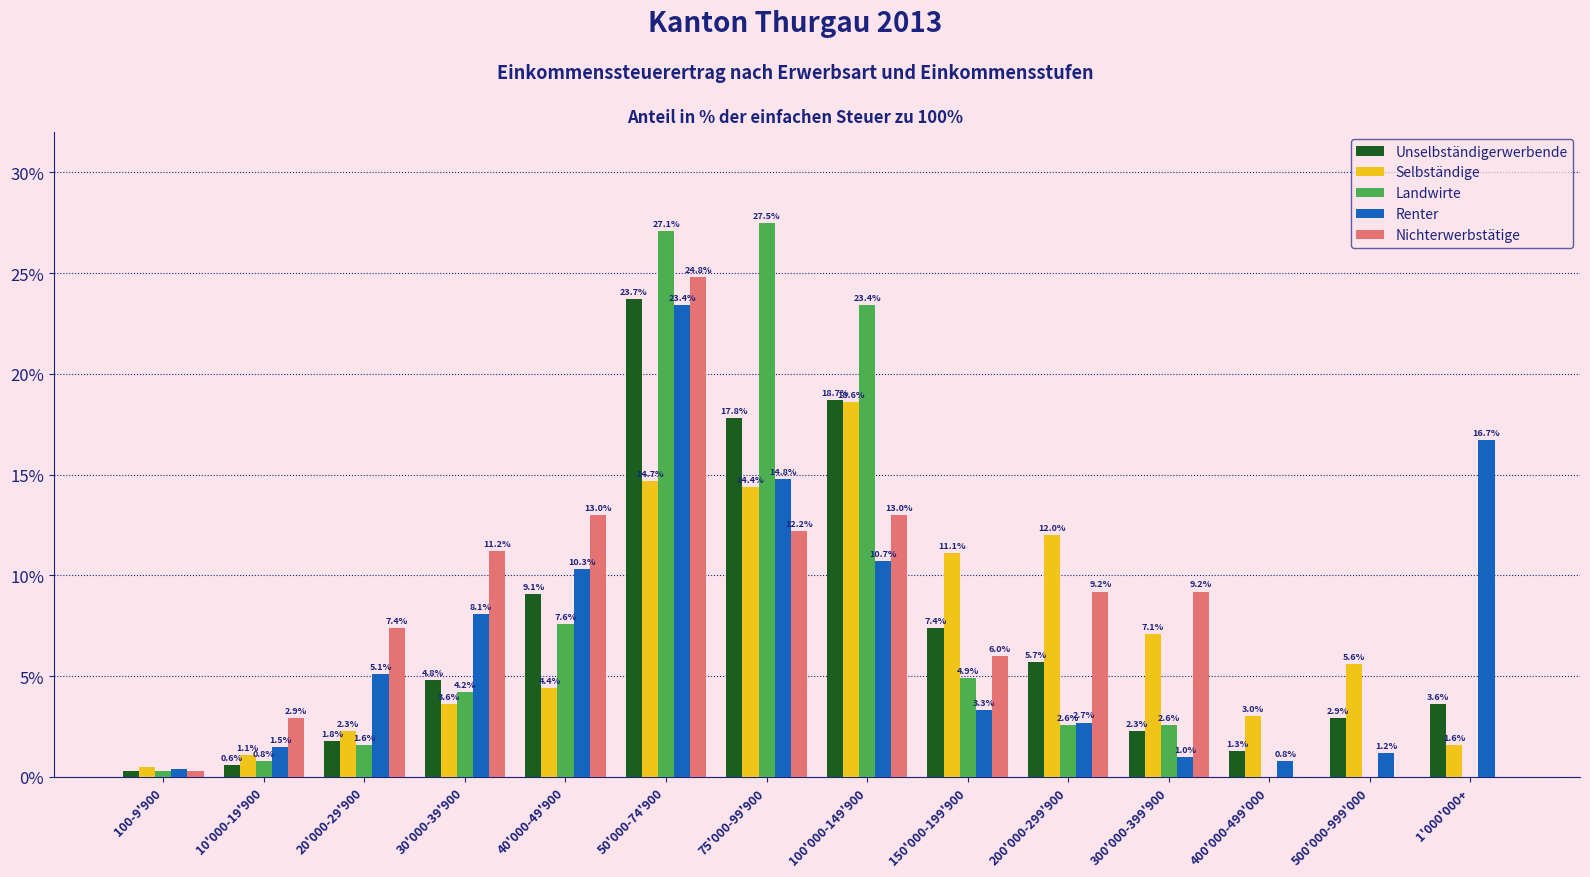

Which series changed the most between 50'000-74'900 and 150'000-199'900?

Landwirte